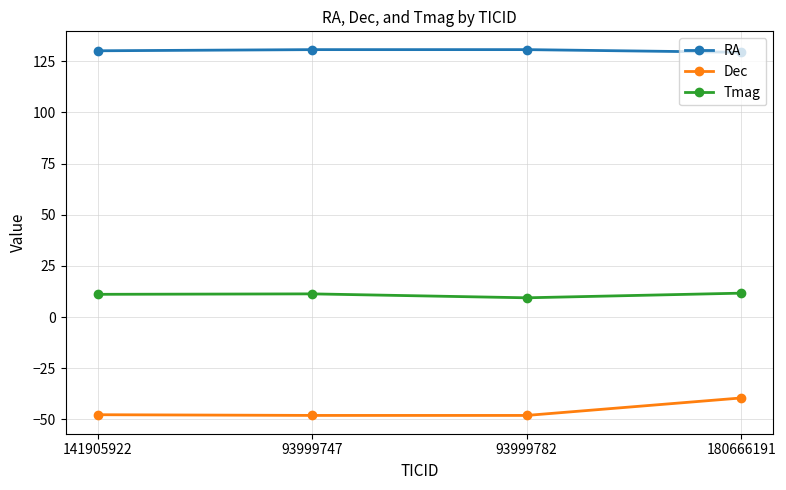

Which category has the highest value in the Dec series?

180666191